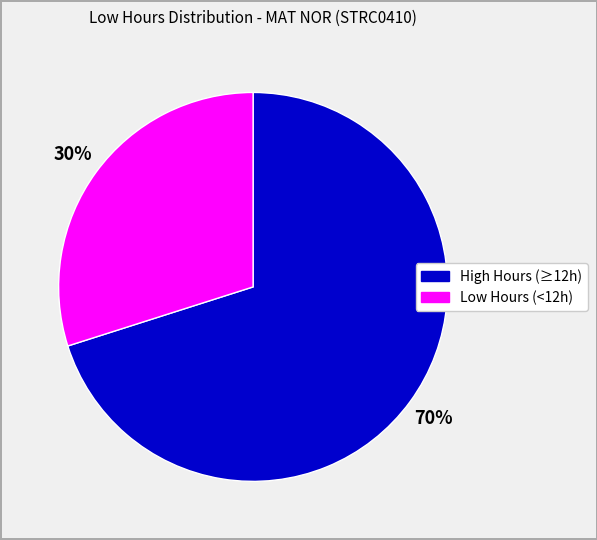

Is there any slice that represents more than half of the pie?

Yes